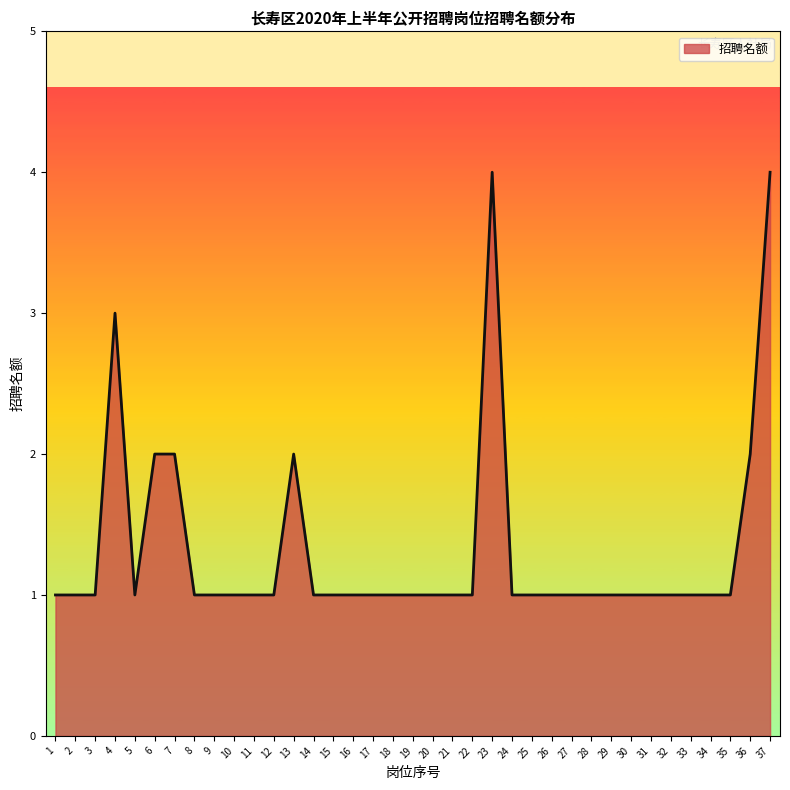

True or false: there are more than 0 points higher than both neighbors.

True